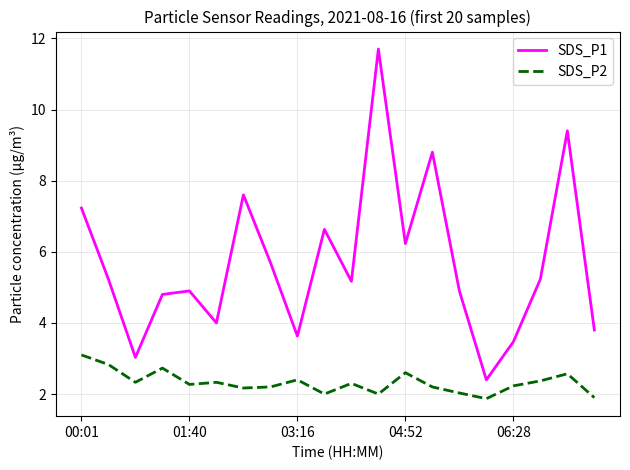

True or false: SDS_P2 and SDS_P1 intersect in this chart.

False